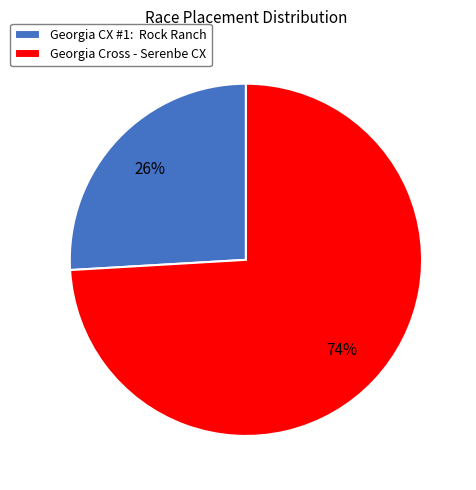

How many slices are in this pie chart?

2